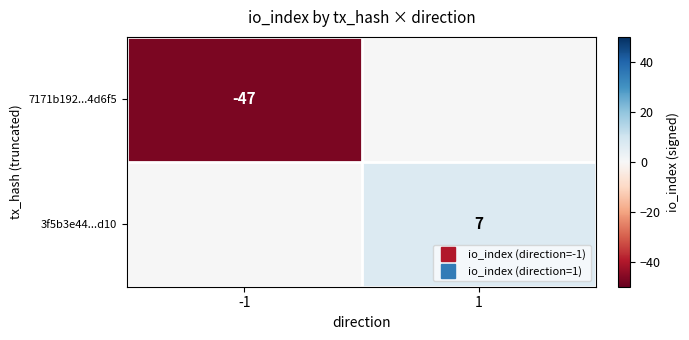

Rank the series by their maximum value, from highest to lowest.

3f5b3e44...d10, 7171b192...4d6f5